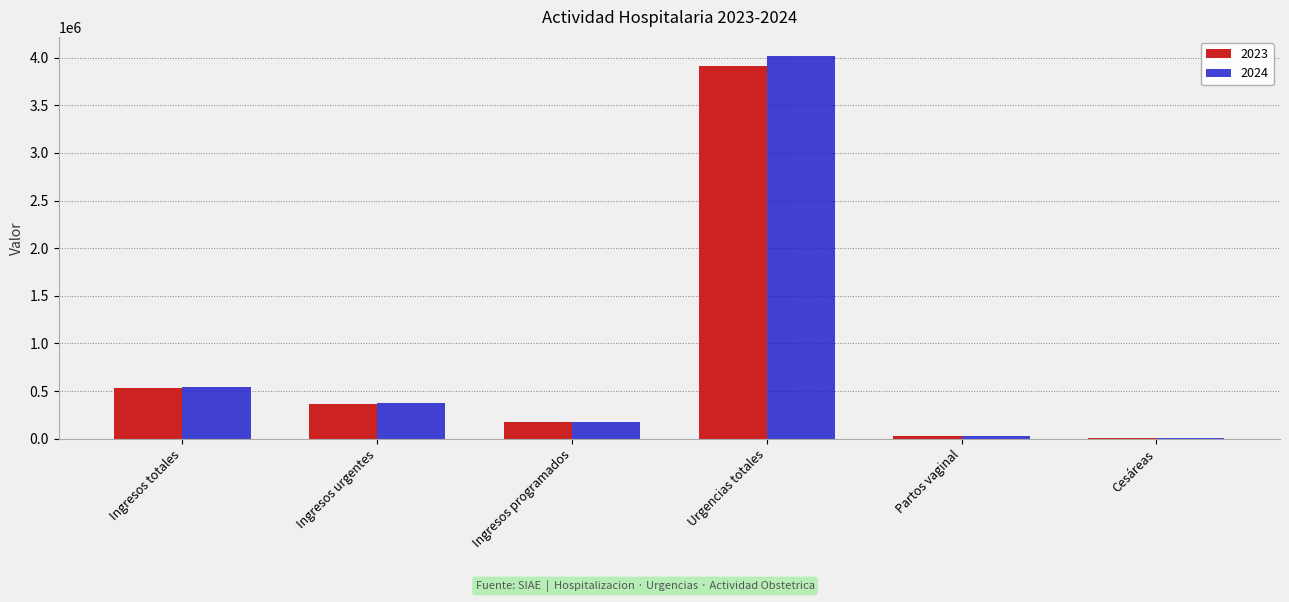

At which label does 2024 reach its peak?

Urgencias totales